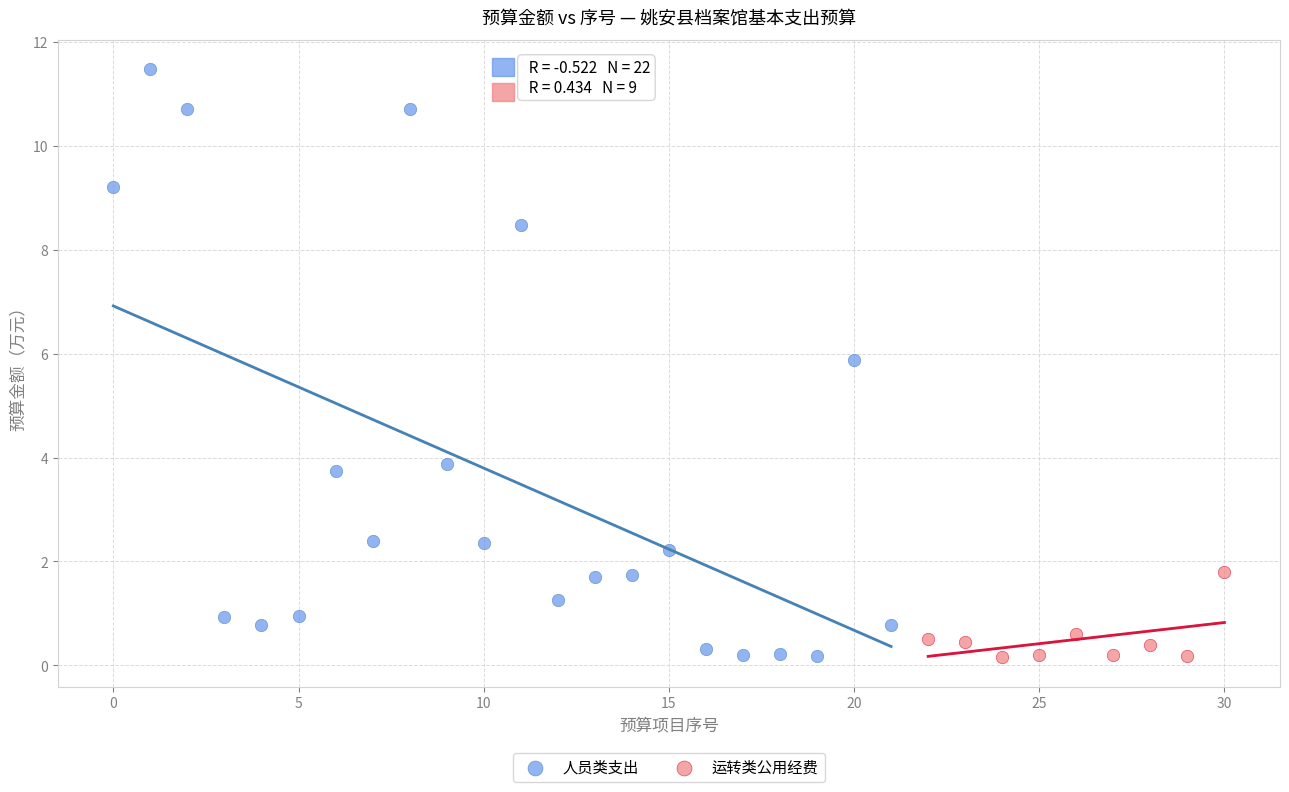

Which series reaches the maximum Y coordinate?

人员类支出